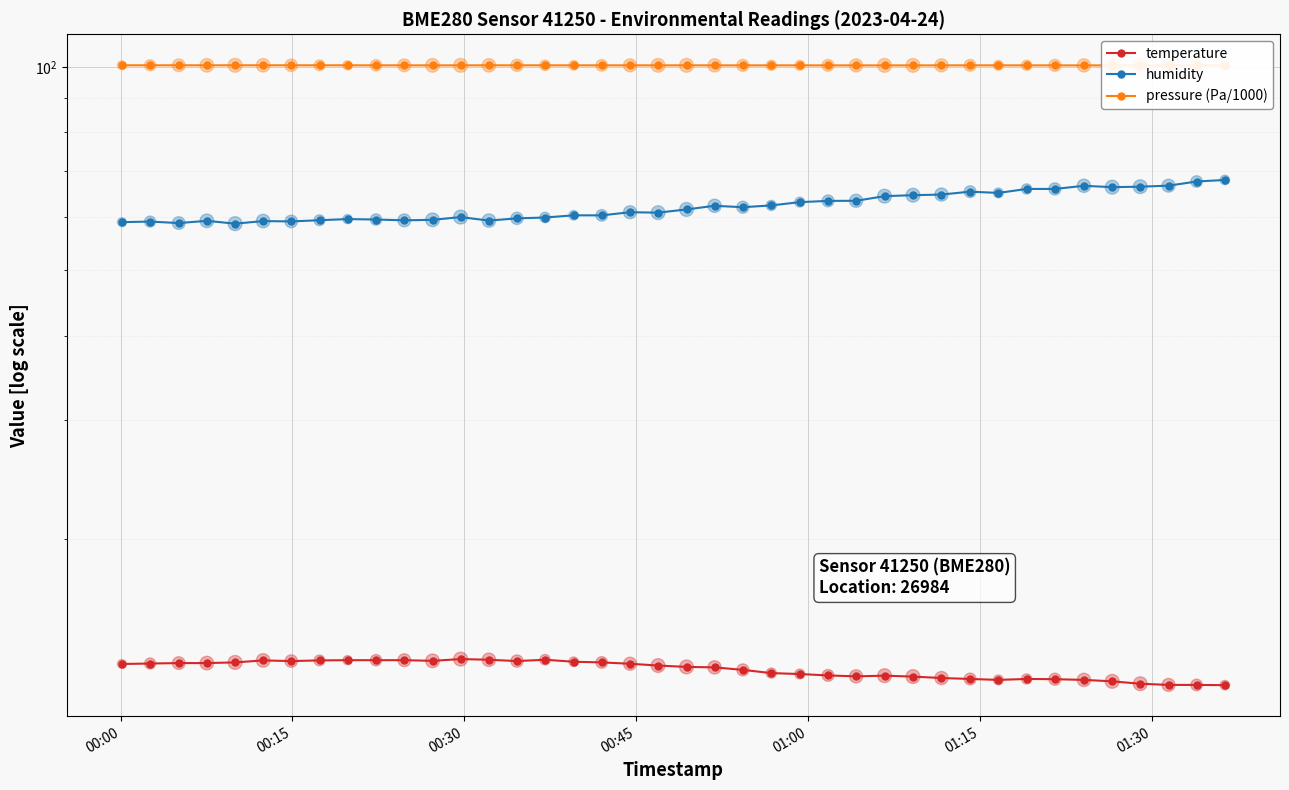

Which series has the largest Y range (max minus min)?

humidity